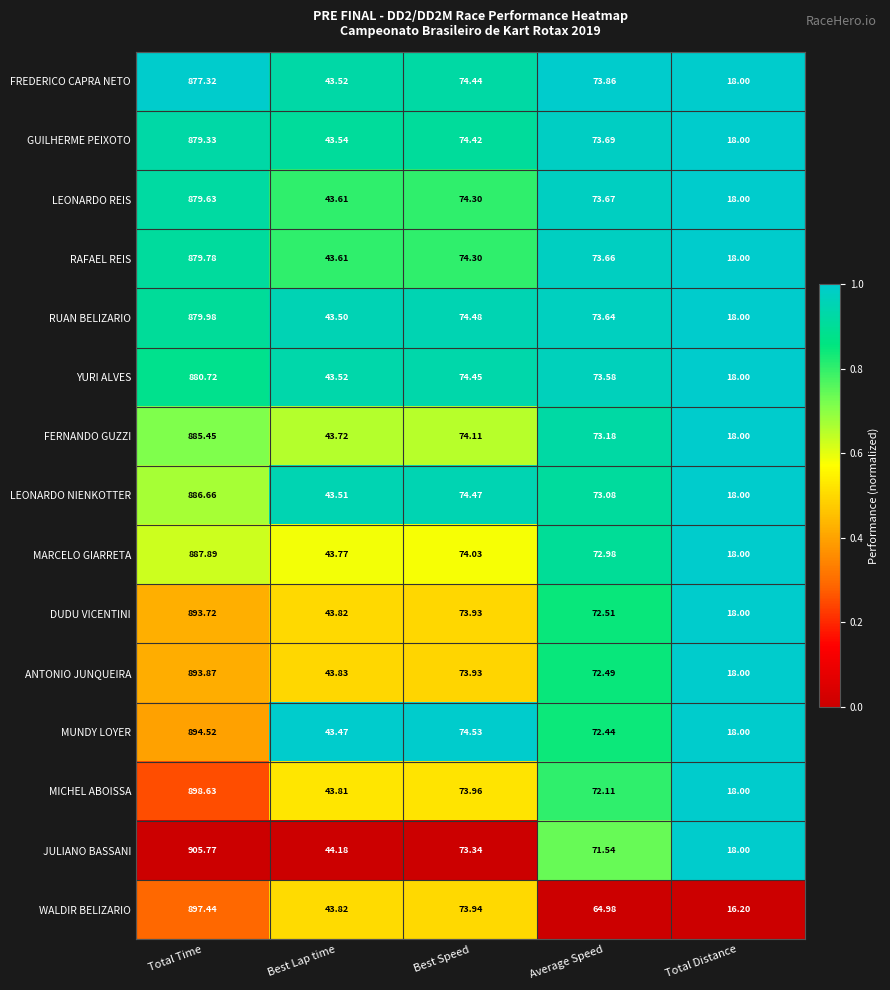

List the series in order of their peak value, highest first.

JULIANO BASSANI, MICHEL ABOISSA, WALDIR BELIZARIO, MUNDY LOYER, ANTONIO JUNQUEIRA, DUDU VICENTINI, MARCELO GIARRETA, LEONARDO NIENKOTTER, FERNANDO GUZZI, YURI ALVES, RUAN BELIZARIO, RAFAEL REIS, LEONARDO REIS, GUILHERME PEIXOTO, FREDERICO CAPRA NETO